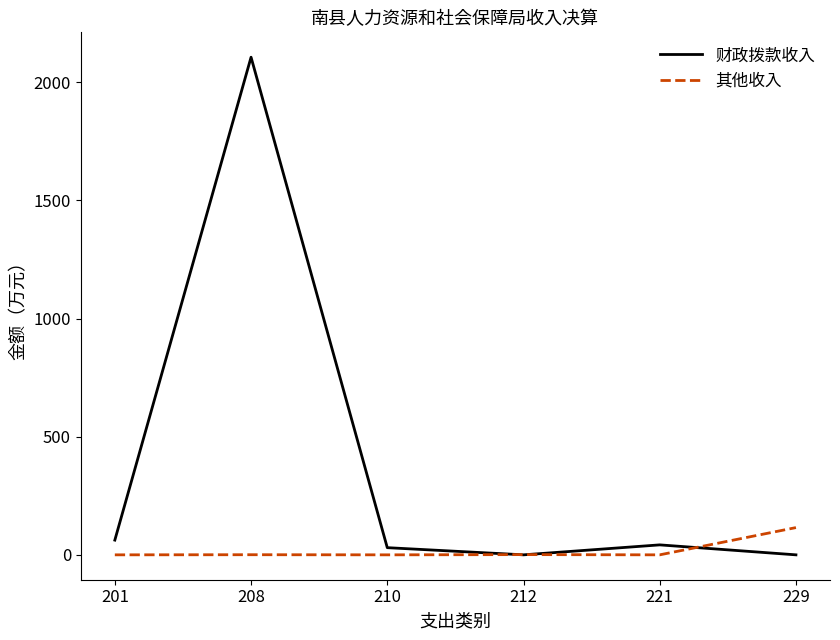

At 229, list the series in order from largest to smallest.

其他收入, 财政拨款收入